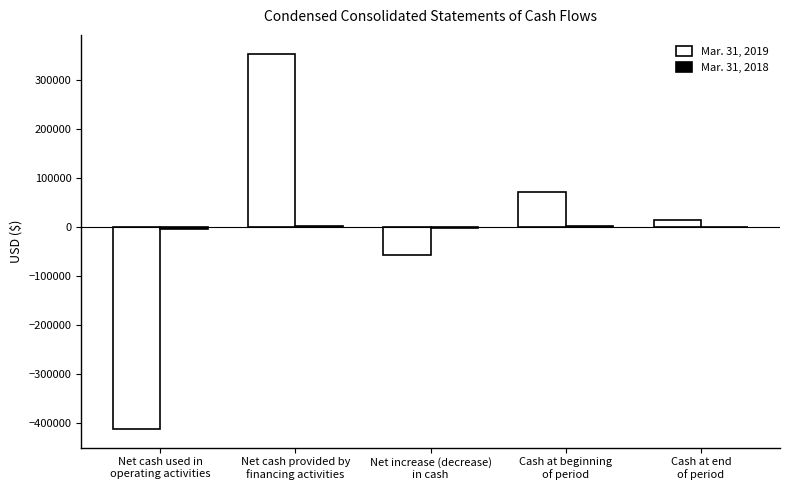

What is the sum of the Mar. 31, 2019 values at Net cash provided by
financing activities and Net cash used in
operating activities?

-58147